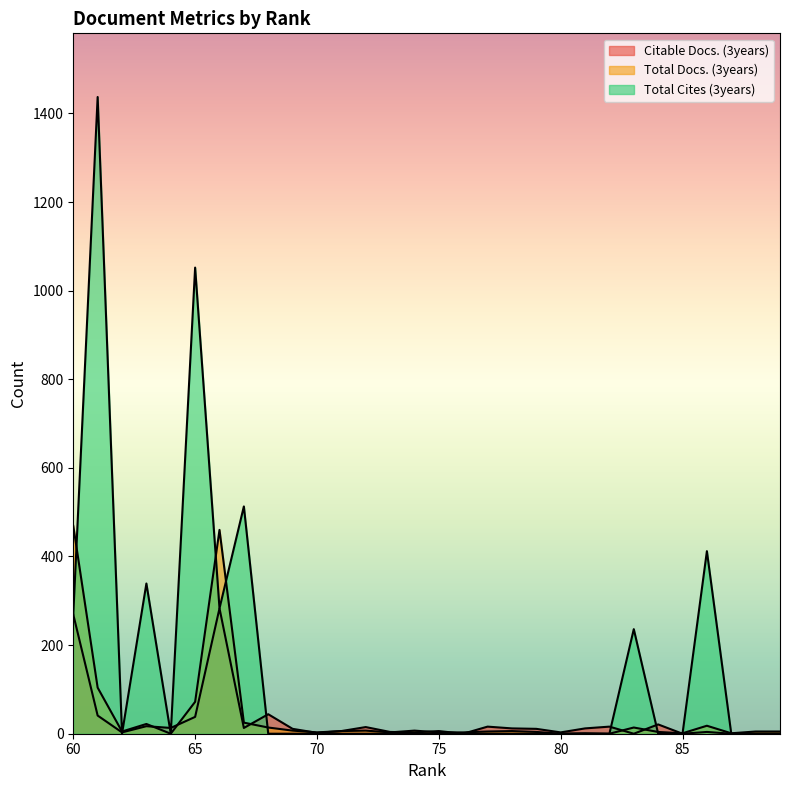

Reading left to right, extract all data points from this chart.

Citable Docs. (3years): 89=0	88=0	87=0	86=4	85=0	84=21	83=0	82=16	81=12	80=3	79=11	78=12	77=16	76=0	75=6	74=3	73=4	72=15	71=6	70=2	69=11	68=44	67=13	66=283	65=38	64=13	63=17	62=3	61=41	60=269
Total Docs. (3years): 89=5	88=5	87=1	86=18	85=1	84=4	83=14	82=0	81=1	80=0	79=4	78=6	77=5	76=3	75=3	74=7	73=3	72=7	71=6	70=3	69=7	68=14	67=25	66=460	65=72	64=0	63=22	62=5	61=104	60=469
Total Cites (3years): 89=0	88=0	87=0	86=412	85=0	84=0	83=236	82=0	81=0	80=0	79=0	78=0	77=0	76=0	75=0	74=0	73=0	72=0	71=0	70=0	69=0	68=0	67=513	66=283	65=1052	64=0	63=339	62=0	61=1437	60=269